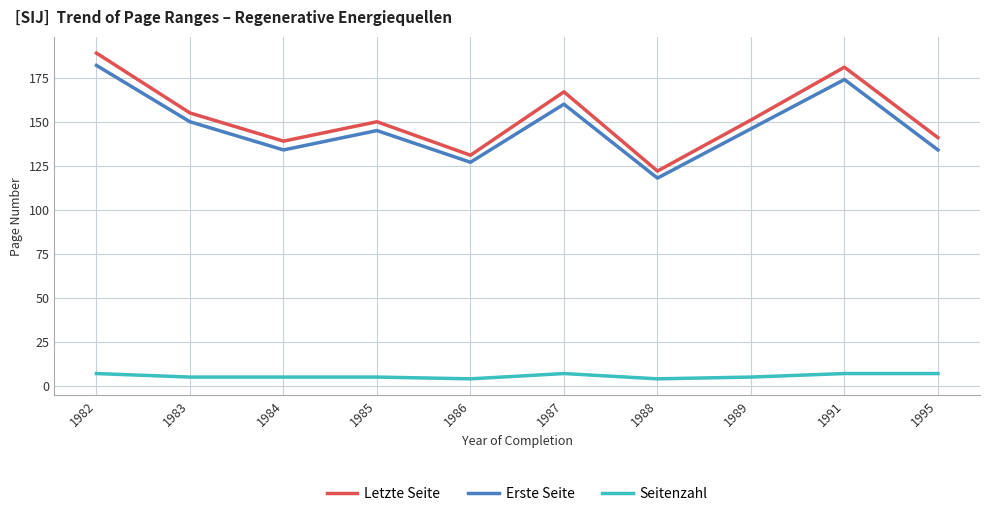

The value of Erste Seite at 1995 is 213. True or false?

False